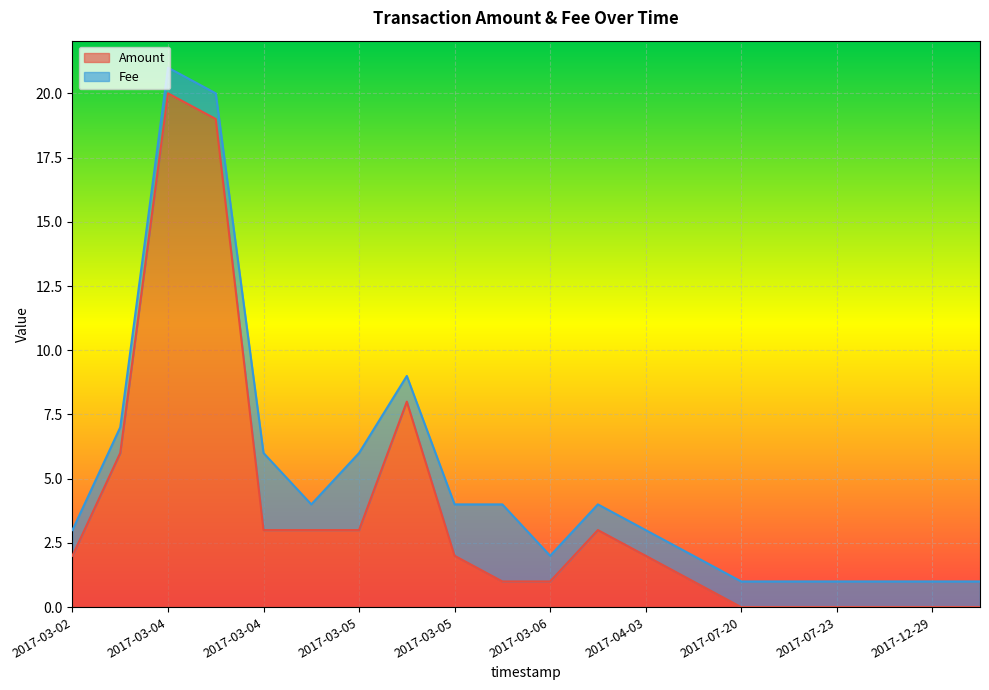

What is the average value of the Amount series?

3.7